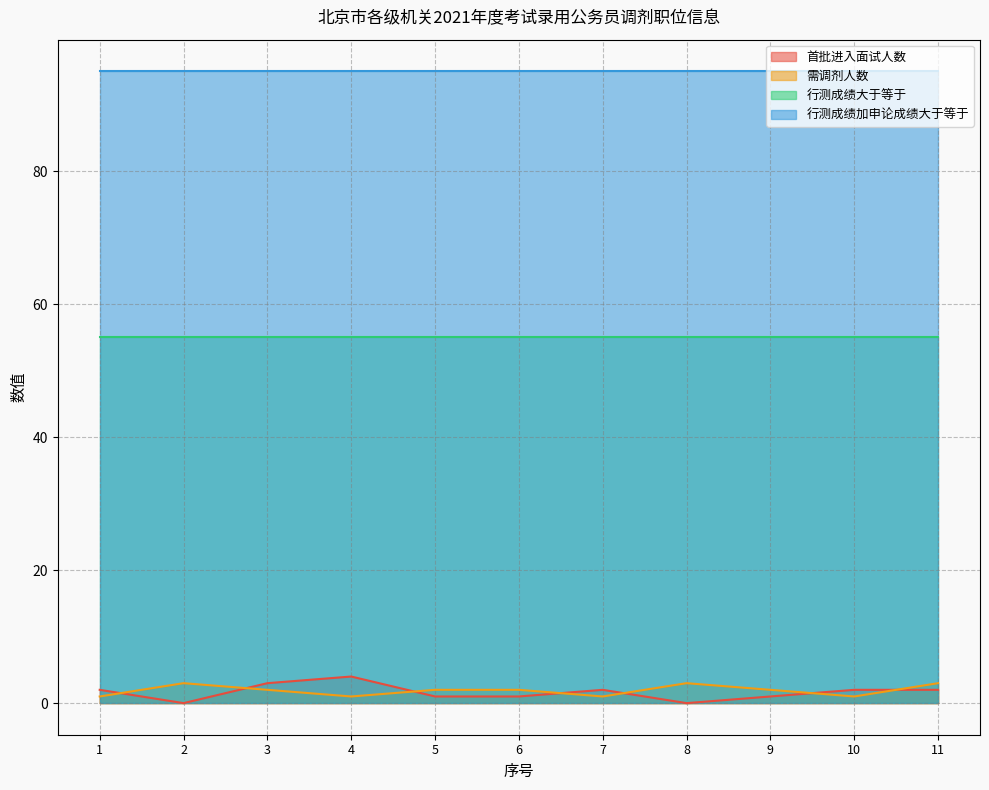

True or false: 首批进入面试人数 has a value of 1 at 10.

False